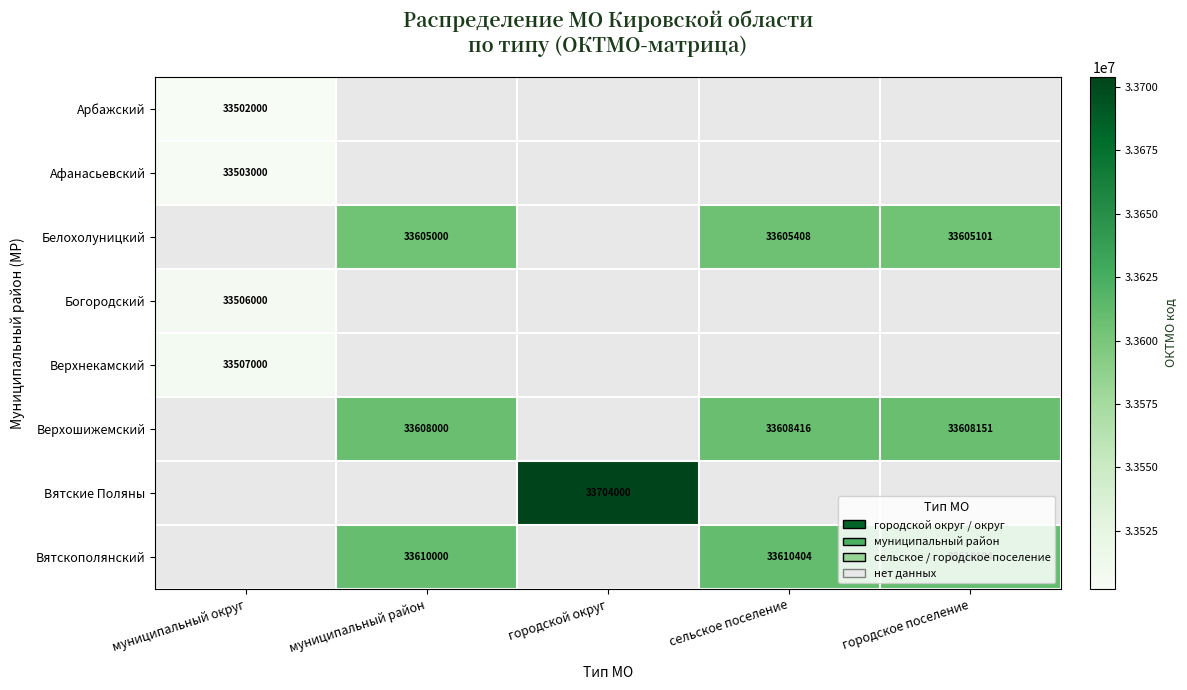

Is it true that Вятские Поляны equals 33704000 at городской округ?

True